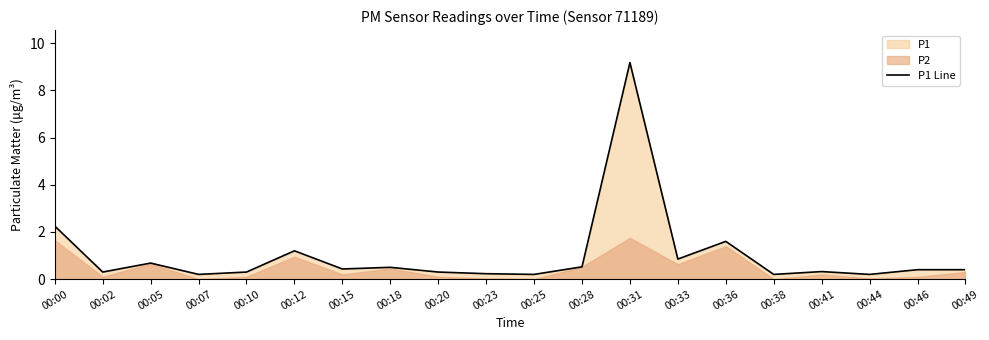

True or false: the data shows 0.4 at 00:15.

True